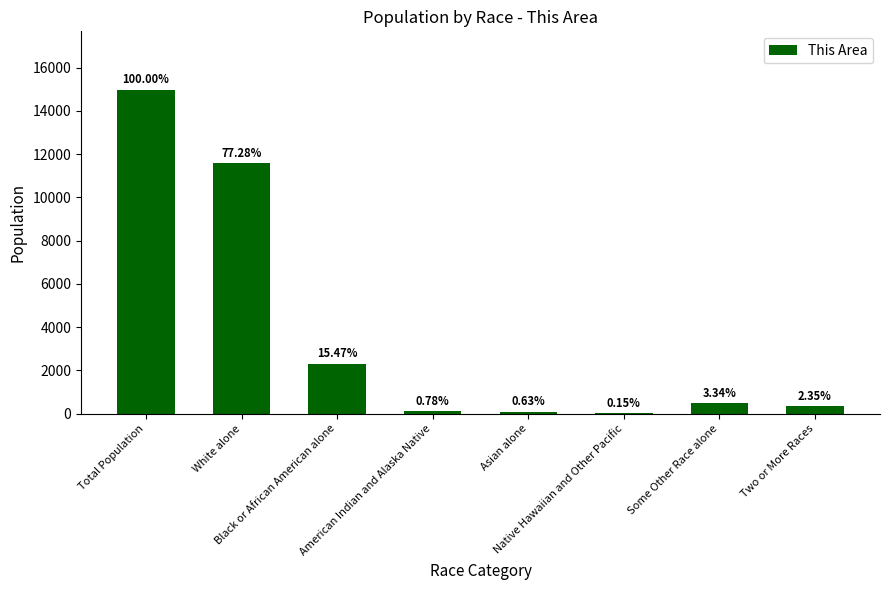

What is the average value?

3744